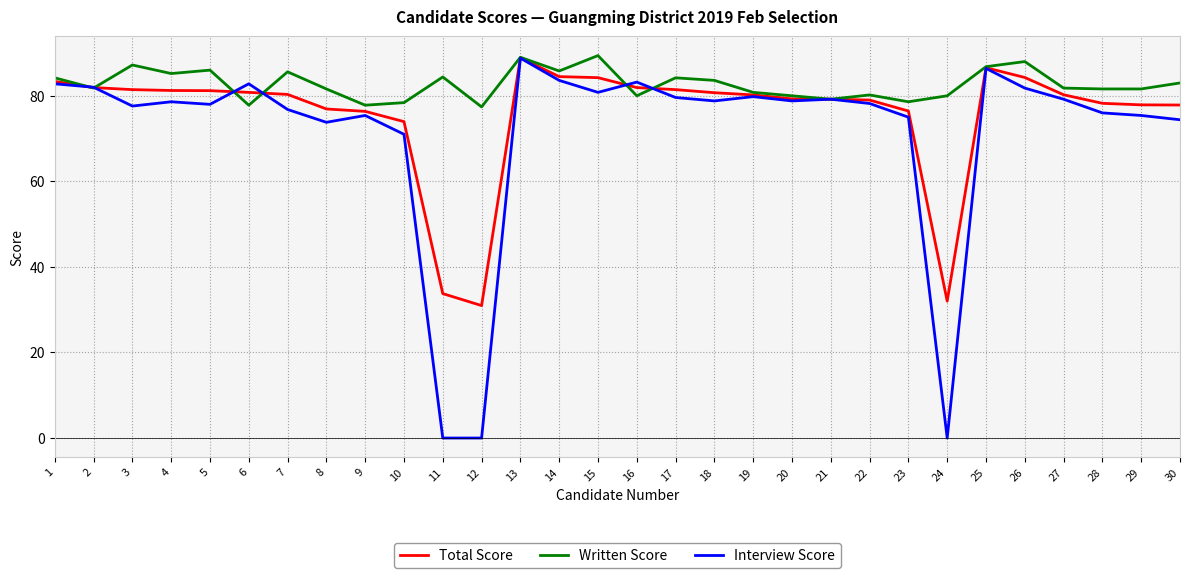

The Written Score series shows 77.8 at 9. True or false?

True